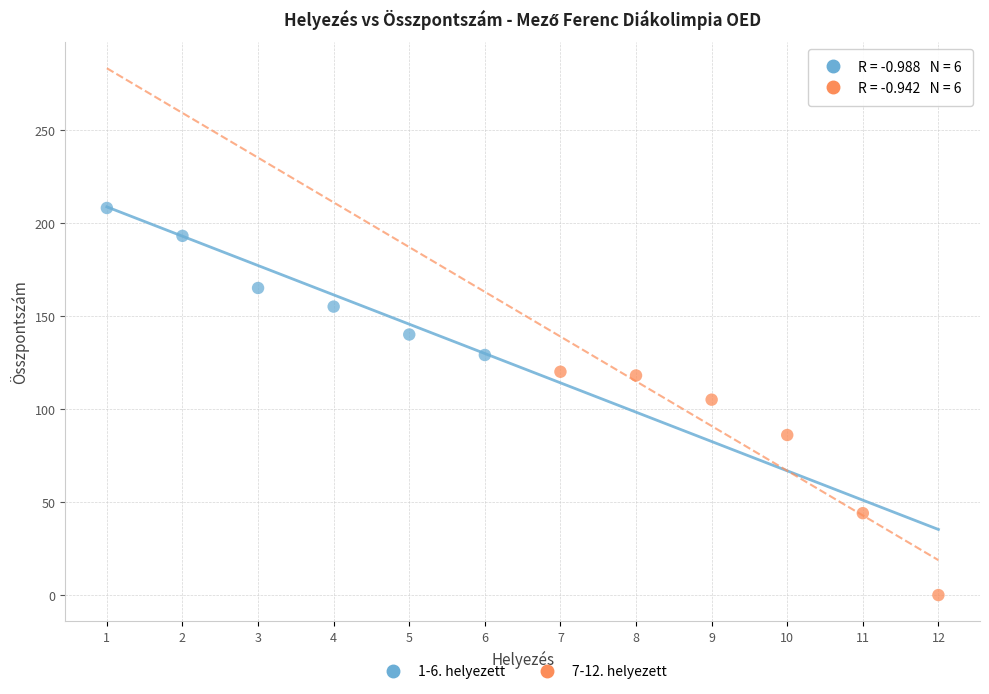

Which series reaches the minimum Y coordinate?

7-12. helyezett